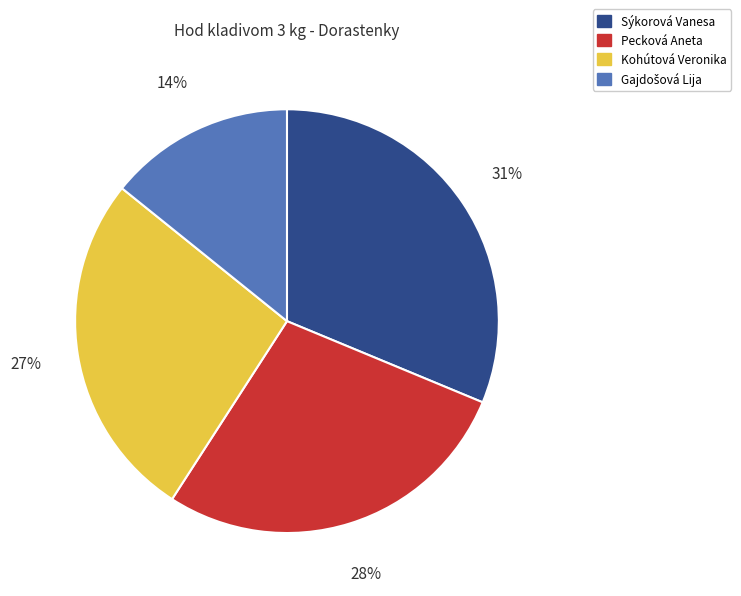

Approximately how many times larger is the value at Pecková Aneta compared to Kohútová Veronika?

1.0